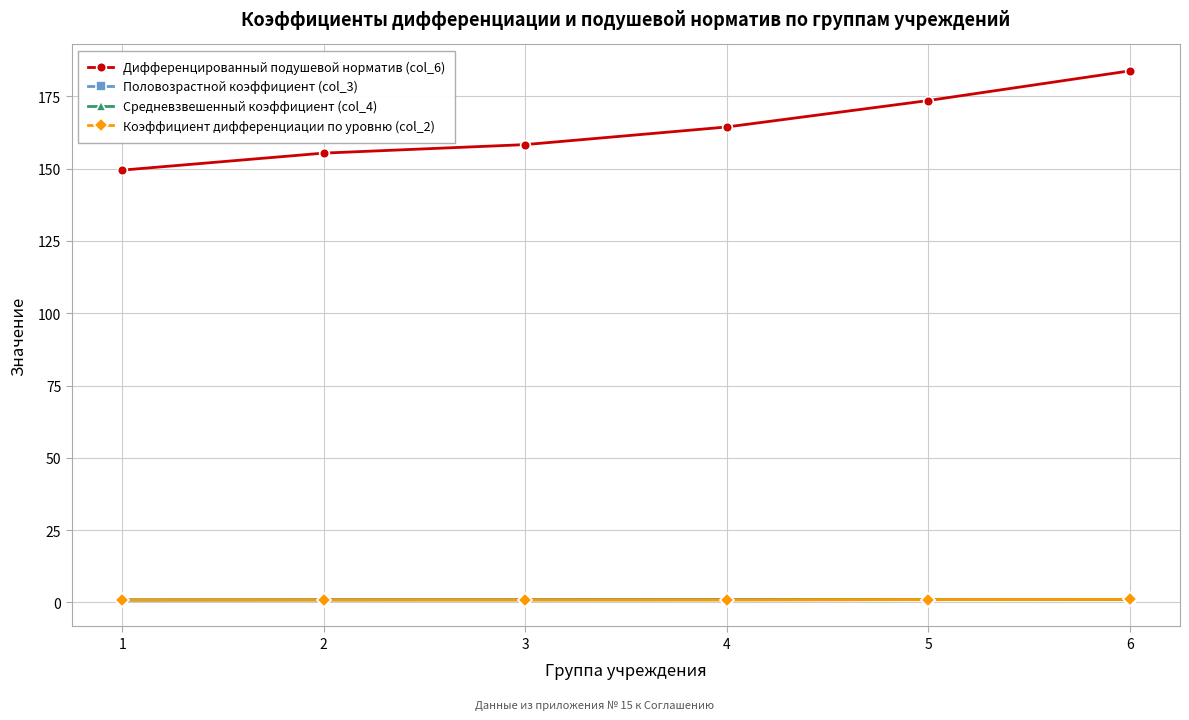

At which category is the sum across all series the highest?

6